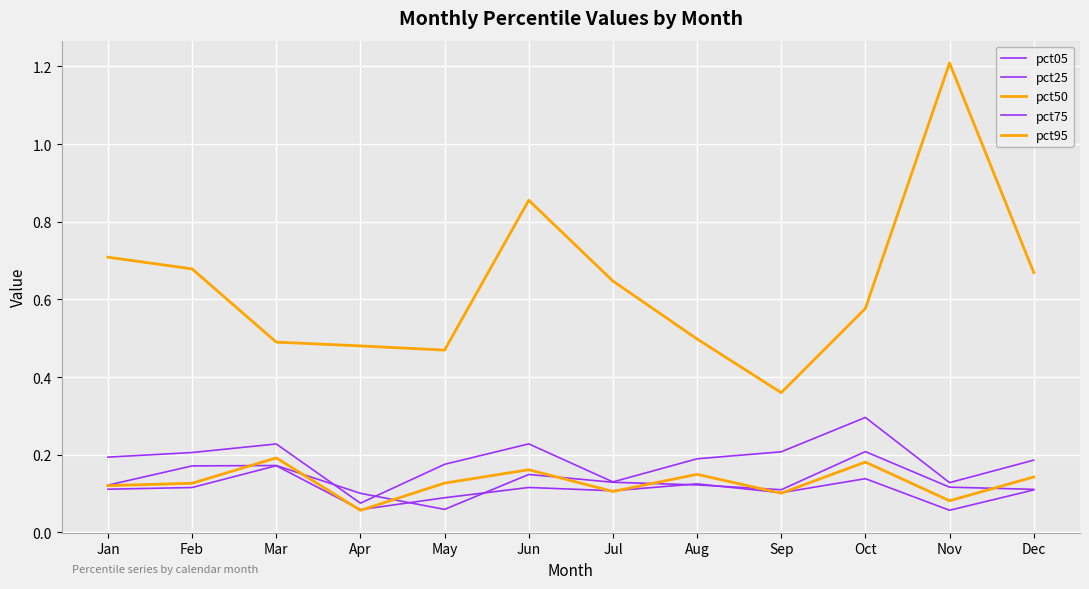

How many lines are shown in the chart?

5